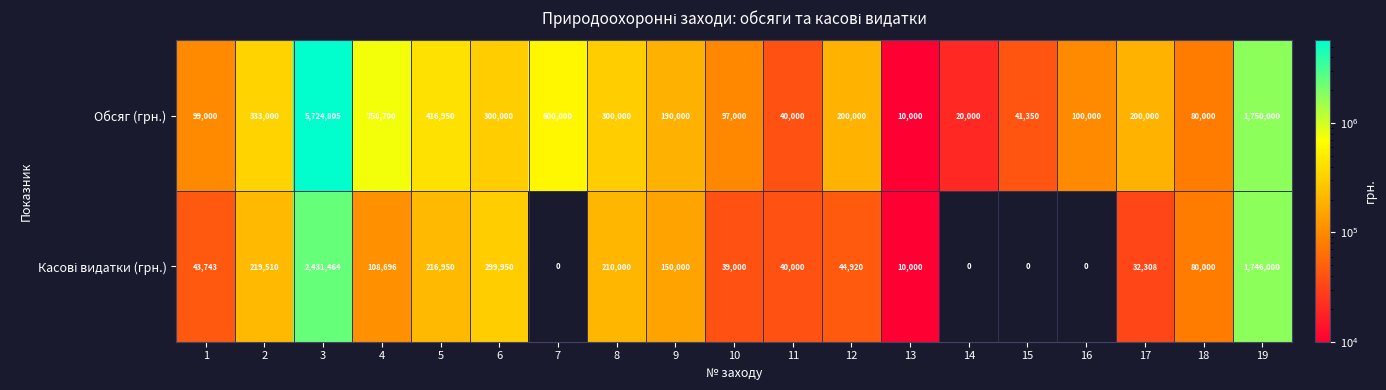

Which category has the highest value across all series?

3